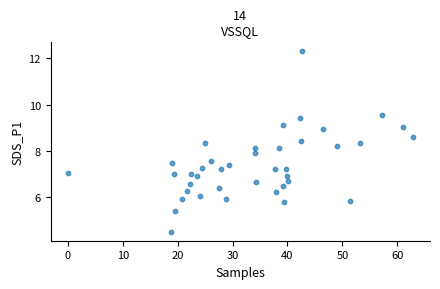

What is the range of X values (max minus min)?

62.8